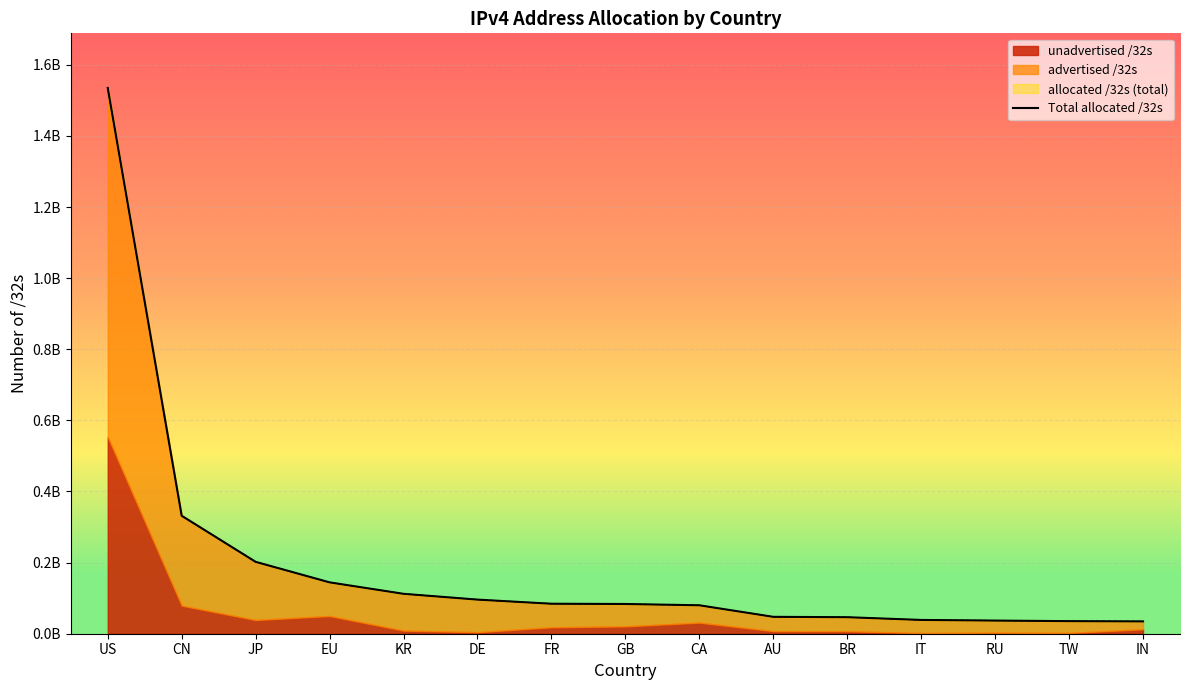

At which label does the data first exceed 83584128?

US